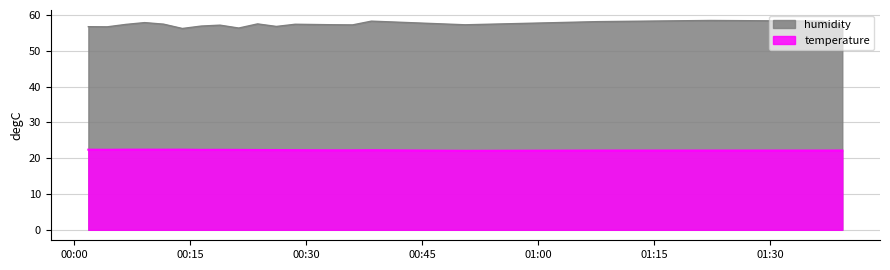

What is the value of the humidity point at the 14th from the left?

57.2